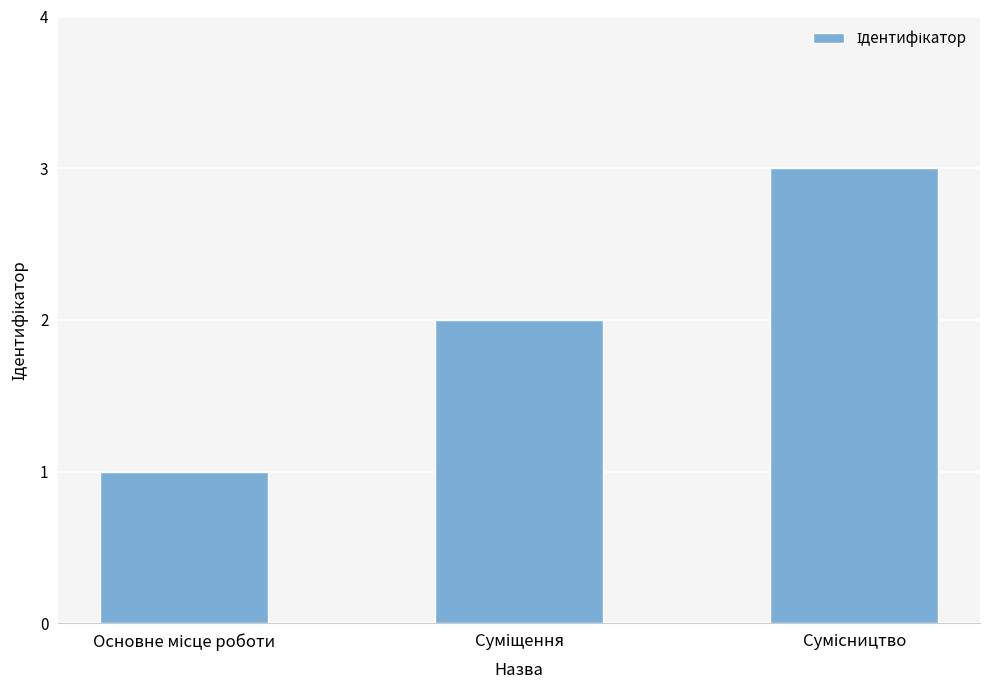

What is the greatest value displayed?

3